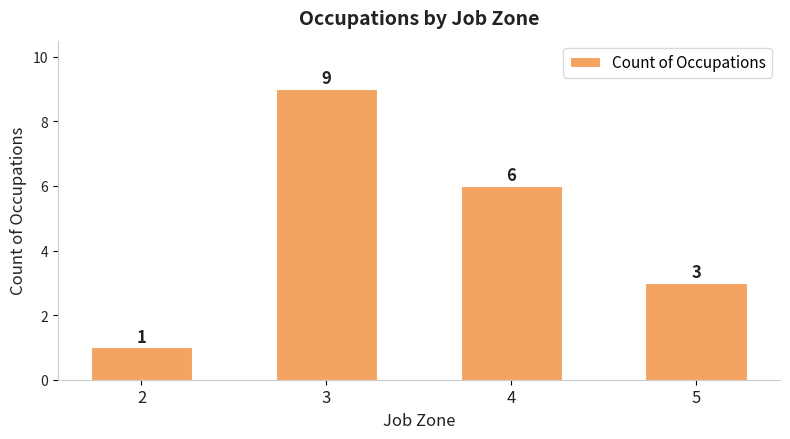

Reading right to left, list all the values displayed in this chart.

3	6	9	1